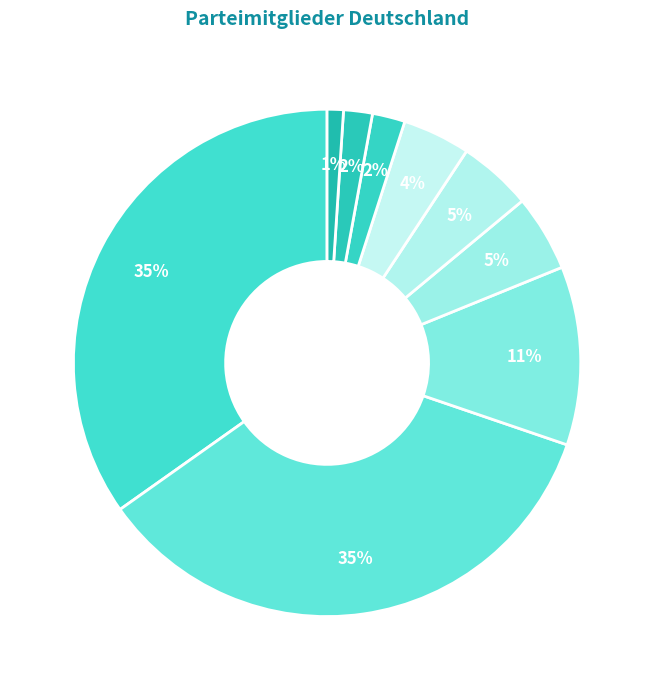

How many segments does this pie chart have?

9